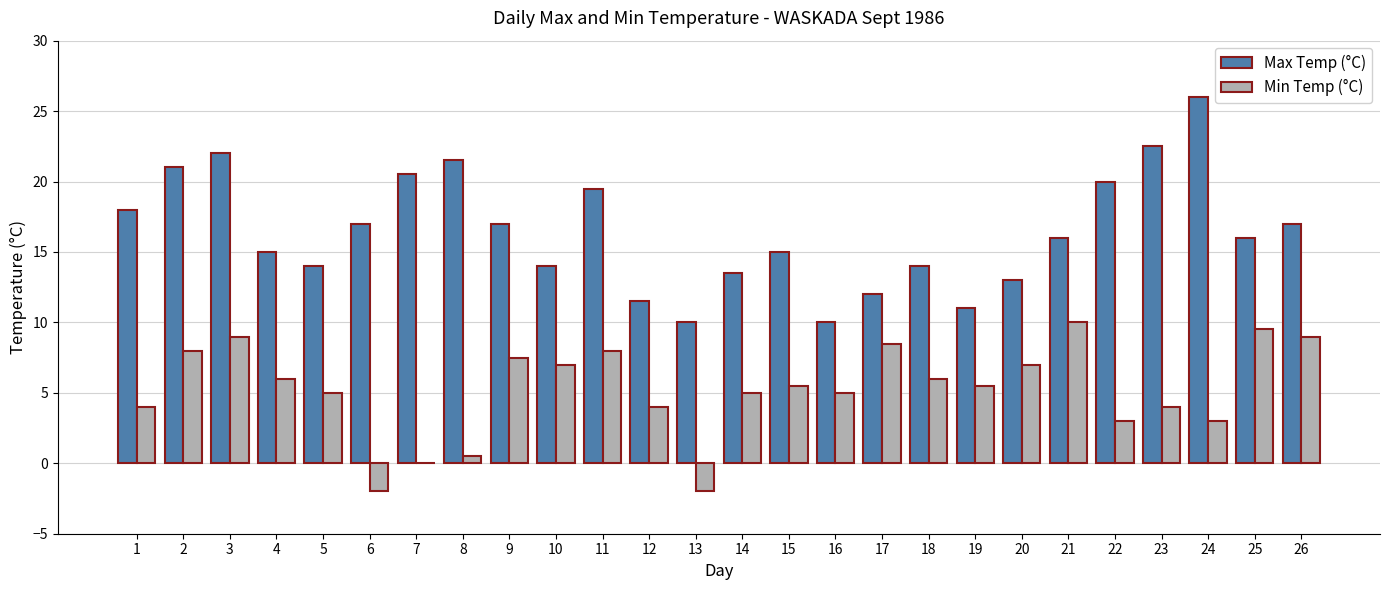

What is the approximate value of Min Temp (°C) at 2?

8.0